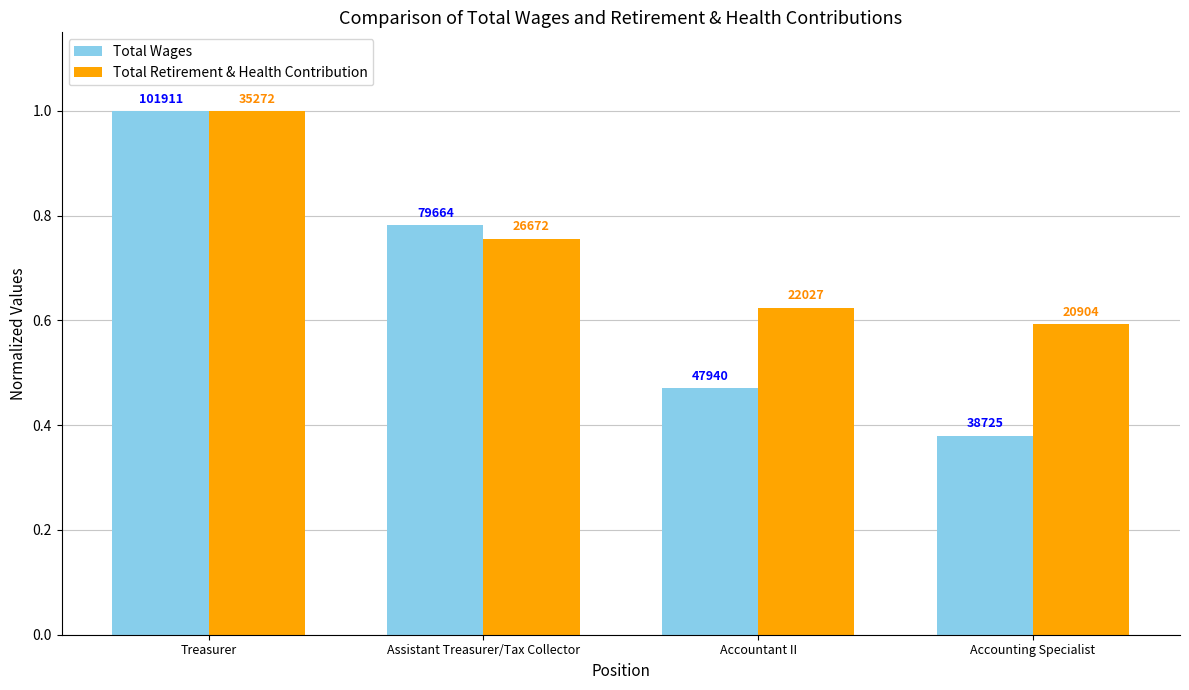

What is the label of the 4th bar from the right?

Treasurer